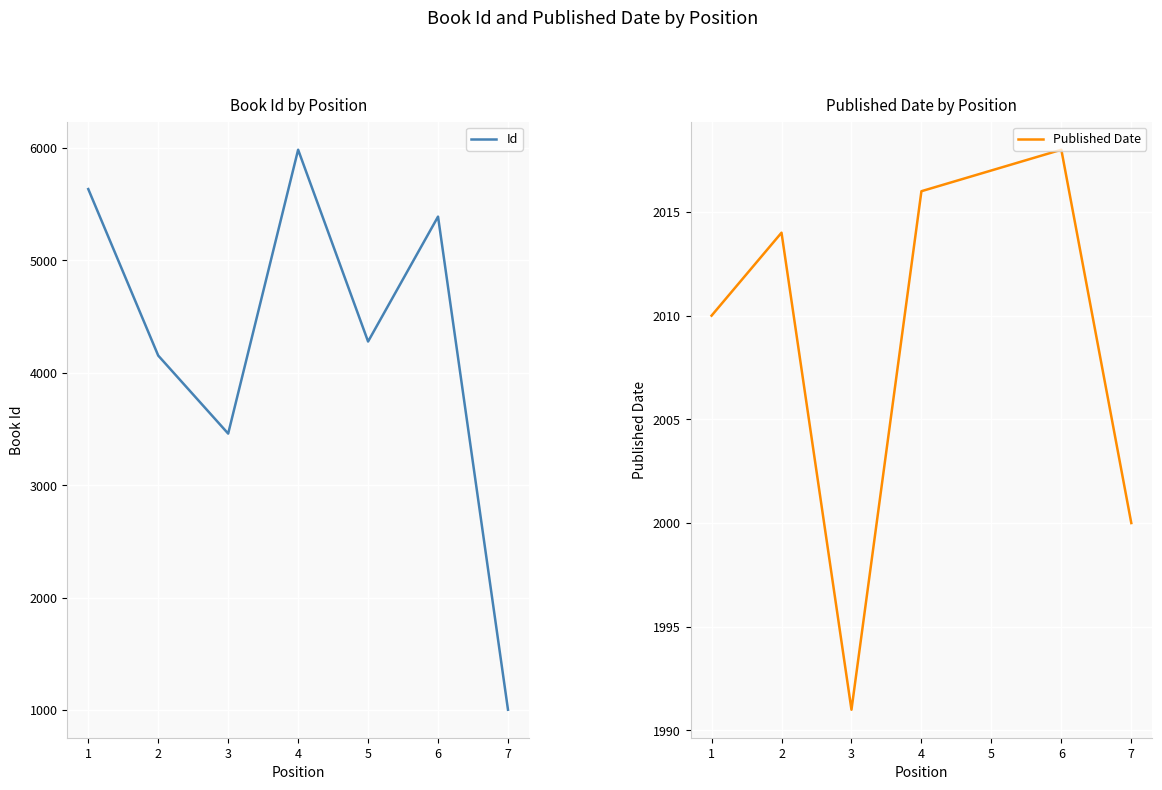

At which category is the sum across all series the highest?

4